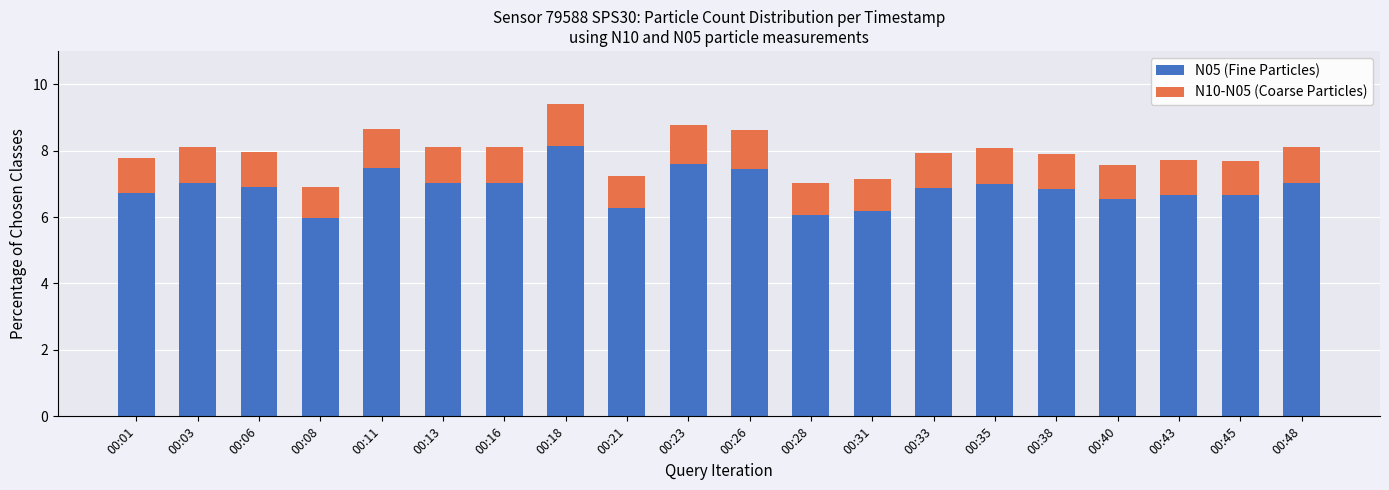

What is the sum of the N05 (Fine Particles) values at 00:08 and 00:18?

14.1